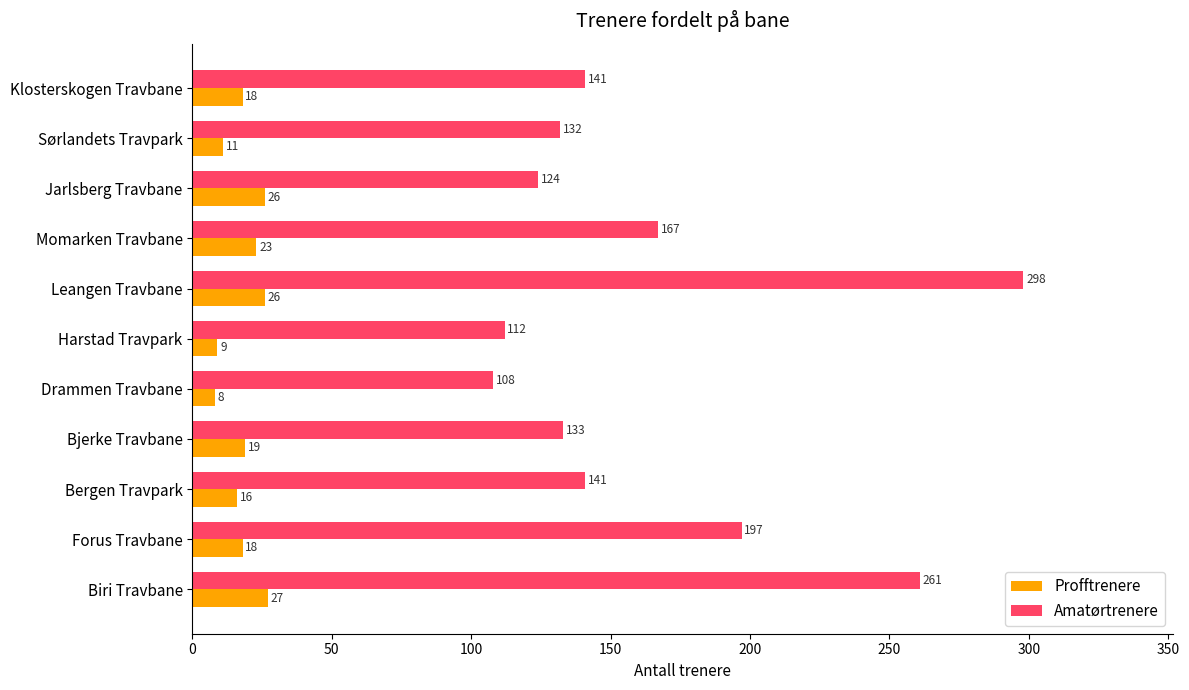

How many values in the Profftrenere series are below 18?

4